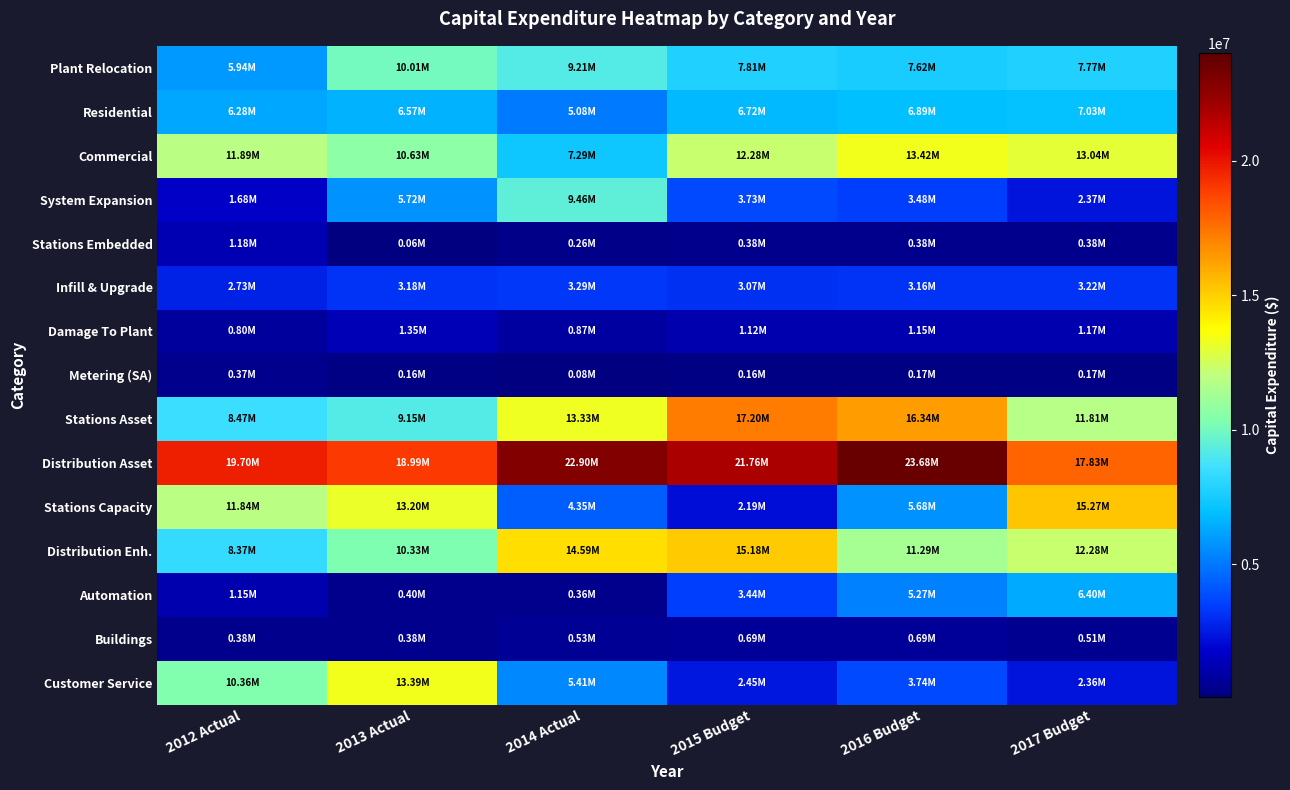

Reading right to left, list all the values displayed in this chart.

Plant Relocation: 2017 Budget=7772708.0	2016 Budget=7620296.0	2015 Budget=7813886.0	2014 Actual=9207431.9	2013 Actual=10005372.5	2012 Actual=5941528.2
Residential: 2017 Budget=7026857.0	2016 Budget=6889078.0	2015 Budget=6720415.0	2014 Actual=5080090.5	2013 Actual=6573126.5	2012 Actual=6278432.8
Commercial: 2017 Budget=13041872.0	2016 Budget=13422974.0	2015 Budget=12279392.0	2014 Actual=7288795.1	2013 Actual=10634368.4	2012 Actual=11891997.1
System Expansion: 2017 Budget=2365950.0	2016 Budget=3479307.0	2015 Budget=3727445.0	2014 Actual=9464434.1	2013 Actual=5716964.2	2012 Actual=1681555.9
Stations Embedded: 2017 Budget=384252.0	2016 Budget=376697.0	2015 Budget=375958.0	2014 Actual=259117.5	2013 Actual=64372.9	2012 Actual=1181163.0
Infill & Upgrade: 2017 Budget=3223107.0	2016 Budget=3159922.0	2015 Budget=3074771.0	2014 Actual=3290785.1	2013 Actual=3177845.5	2012 Actual=2731162.4
Damage To Plant: 2017 Budget=1171253.0	2016 Budget=1148291.0	2015 Budget=1119756.0	2014 Actual=870196.8	2013 Actual=1348994.1	2012 Actual=798352.8
Metering (SA): 2017 Budget=169885.0	2016 Budget=166556.0	2015 Budget=163132.0	2014 Actual=81457.2	2013 Actual=160486.3	2012 Actual=370447.1
Stations Asset: 2017 Budget=11814709.0	2016 Budget=16337967.0	2015 Budget=17200496.0	2014 Actual=13326538.2	2013 Actual=9153683.0	2012 Actual=8474893.3
Distribution Asset: 2017 Budget=17827525.0	2016 Budget=23682990.0	2015 Budget=21756411.0	2014 Actual=22897556.1	2013 Actual=18991661.7	2012 Actual=19700653.6
Stations Capacity: 2017 Budget=15271660.0	2016 Budget=5675640.0	2015 Budget=2186630.0	2014 Actual=4352422.5	2013 Actual=13197675.5	2012 Actual=11838198.2
Distribution Enh.: 2017 Budget=12282293.0	2016 Budget=11290361.0	2015 Budget=15175569.0	2014 Actual=14586722.5	2013 Actual=10331960.1	2012 Actual=8368101.1
Automation: 2017 Budget=6403048.0	2016 Budget=5268554.0	2015 Budget=3443950.0	2014 Actual=358504.3	2013 Actual=400028.3	2012 Actual=1149561.7
Buildings: 2017 Budget=509443.0	2016 Budget=687706.0	2015 Budget=687752.0	2014 Actual=534367.2	2013 Actual=379872.6	2012 Actual=380249.2
Customer Service: 2017 Budget=2361128.0	2016 Budget=3740218.0	2015 Budget=2449653.0	2014 Actual=5406584.9	2013 Actual=13388675.6	2012 Actual=10364989.6